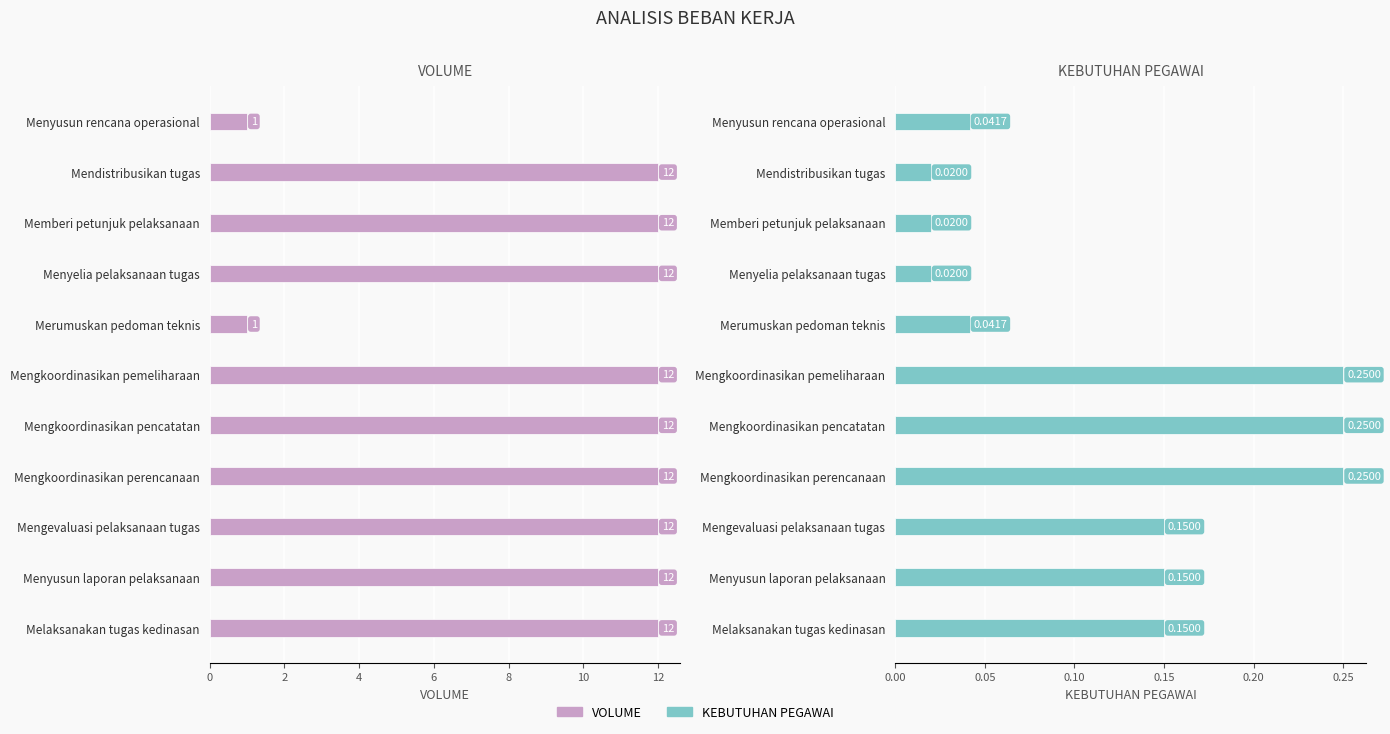

Is it true that KEBUTUHAN PEGAWAI equals 0.4 at Mengkoordinasikan pencatatan?

False